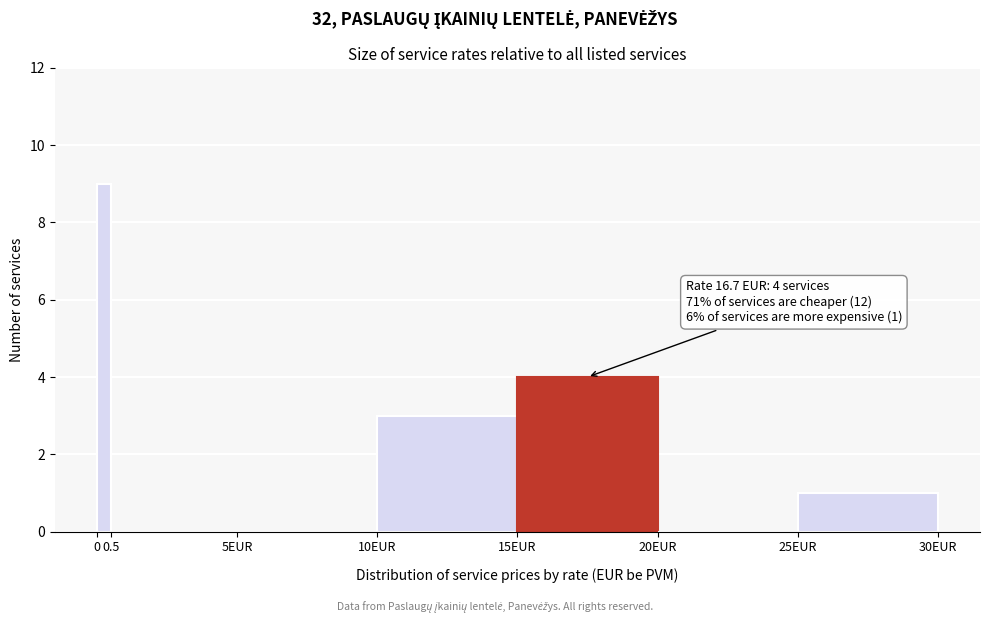

Reading right to left, list all the values displayed in this chart.

25EUR=1	20EUR=0	15EUR=4	10EUR=3	5EUR=0	0.5=0	0=9